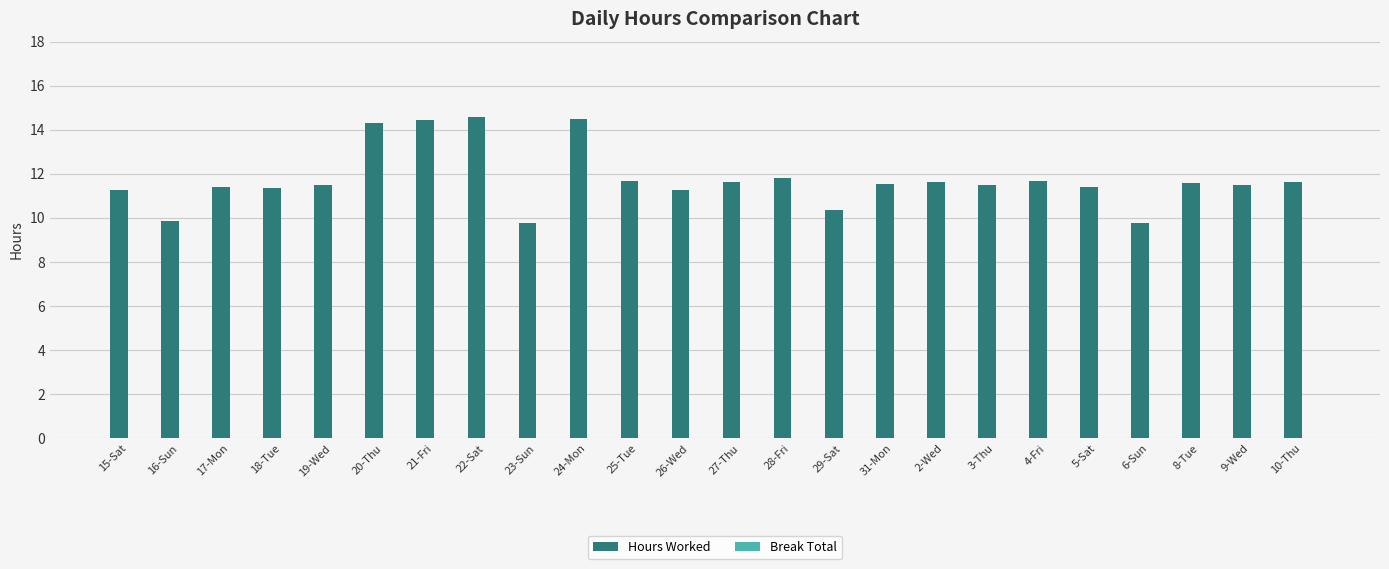

Count the number of data series in this chart.

1